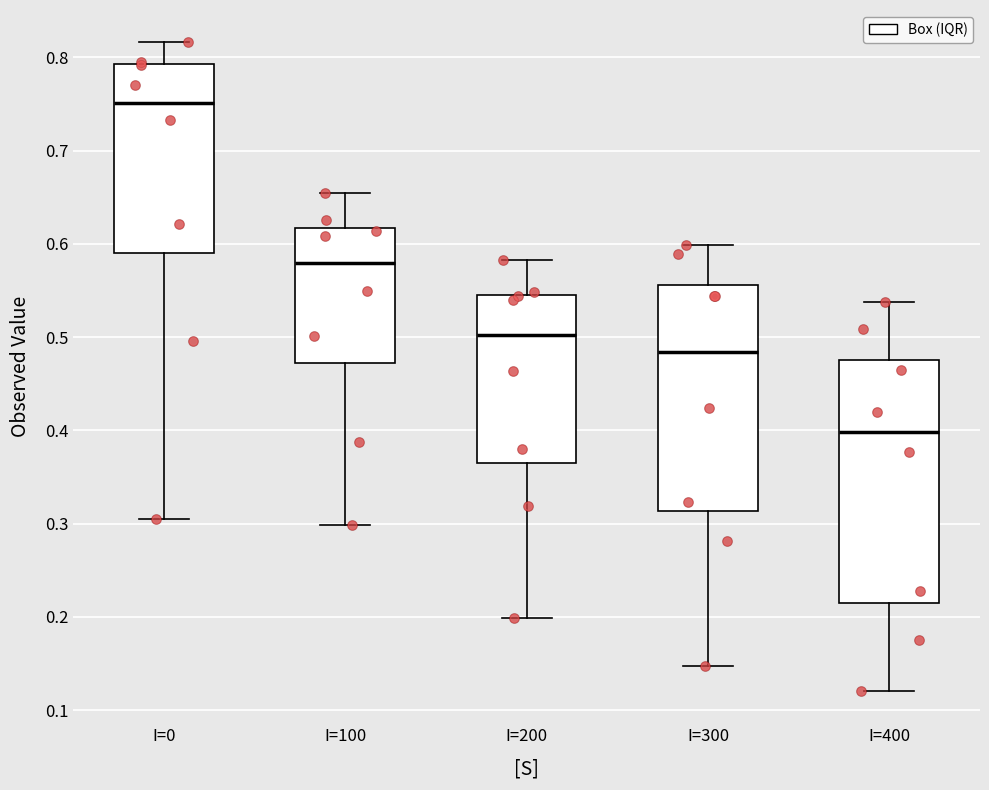

Which box's median line is the lowest?

I=400